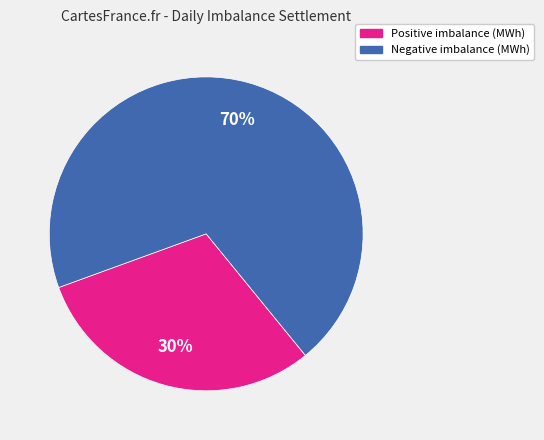

Count the number of slices in the pie.

2